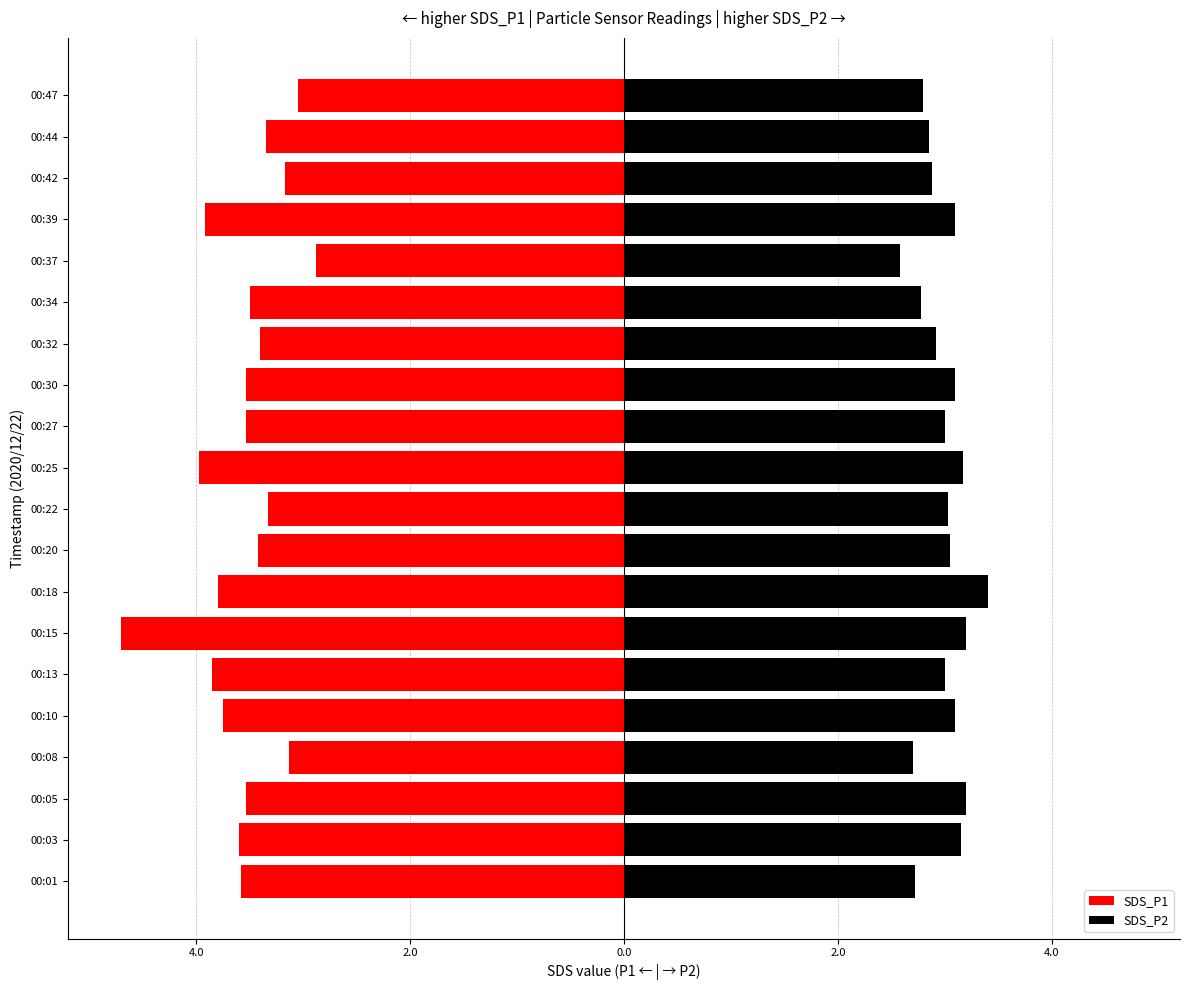

Which series changed the most between 00:03 and 00:44?

SDS_P2